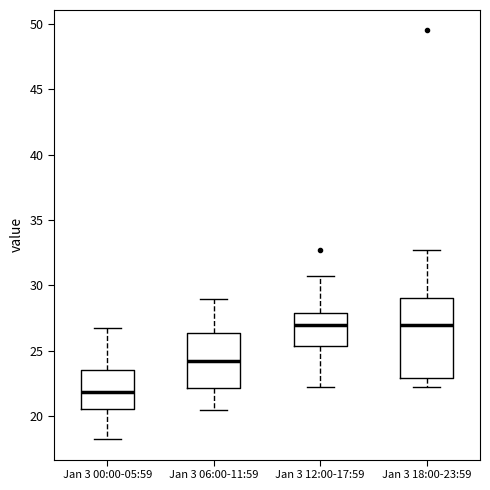

Which box has the lowest median line?

Jan 3 00:00-05:59